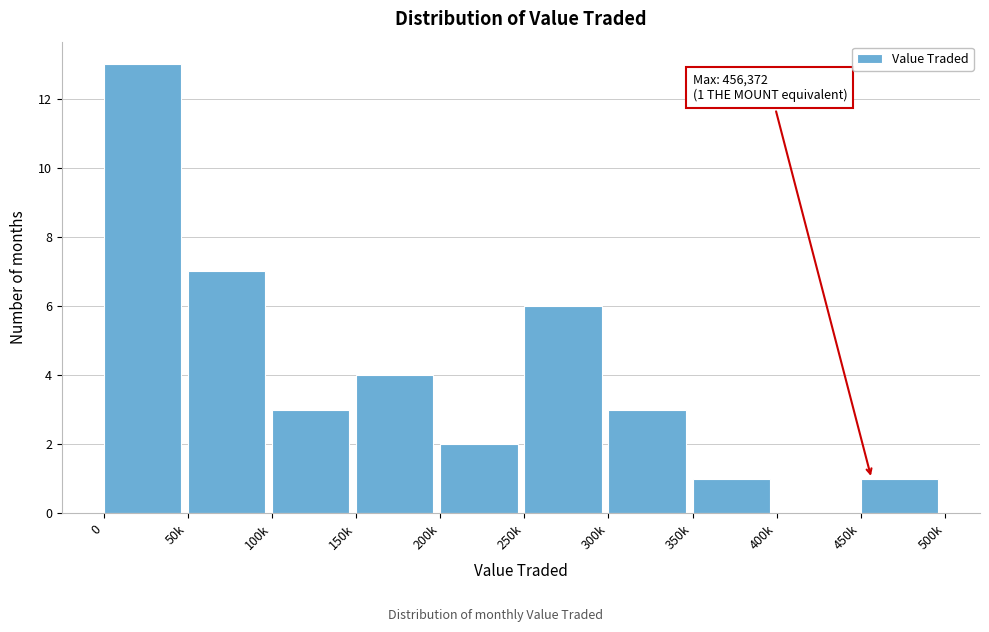

Reading left to right, extract all data points from this chart.

0=13	50k=7	100k=3	150k=4	200k=2	250k=6	300k=3	350k=1	400k=0	450k=1